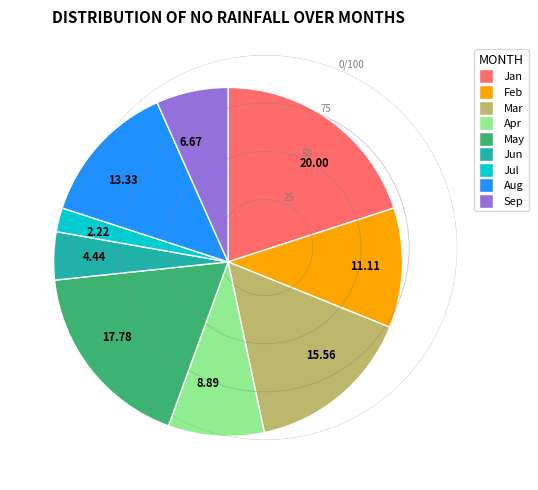

Which slice is the largest?

20.00